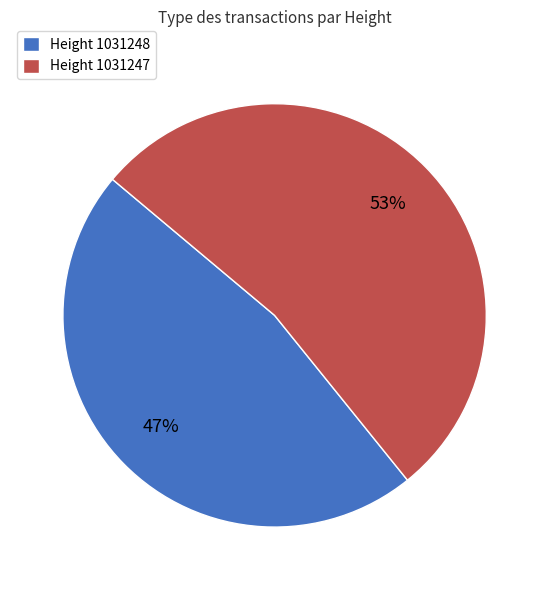

Which has a higher value, Height 1031247 or Height 1031248?

Height 1031247